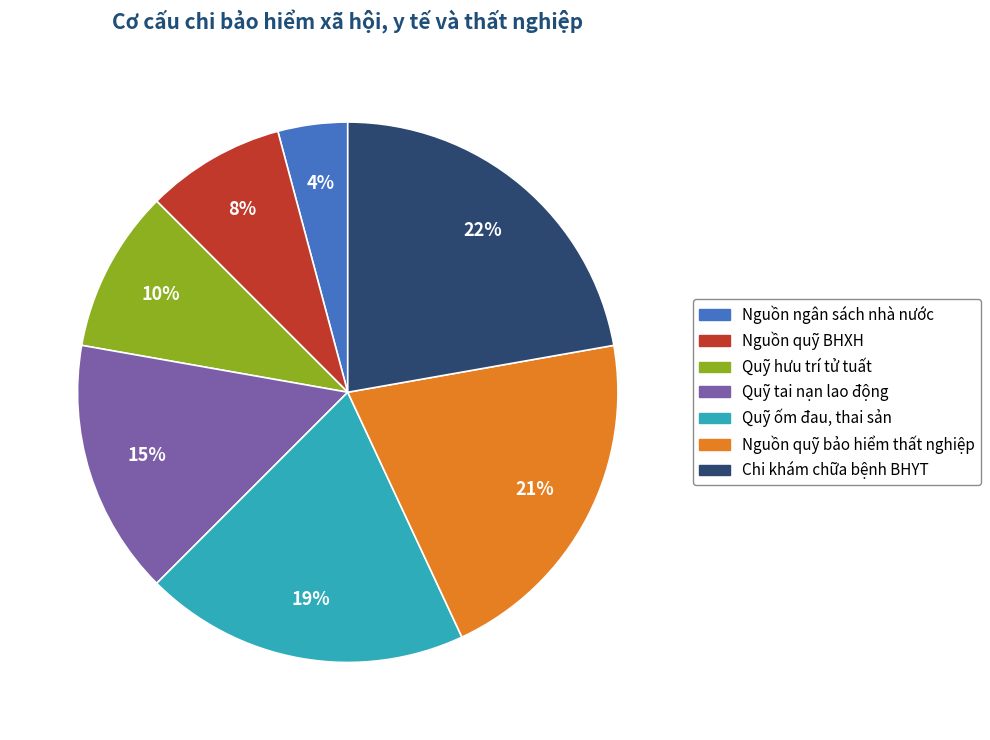

What percentage is the Chi khám chữa bệnh BHYT slice, to the nearest percent?

22%